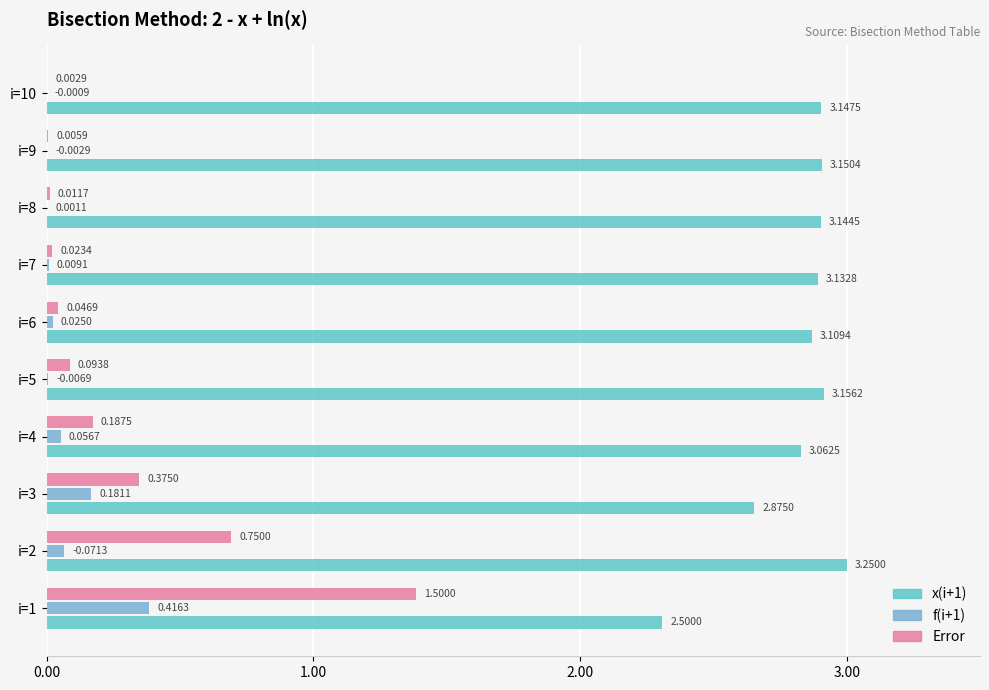

What is the sum of the x(i+1) values at i=10 and i=1?

5.2